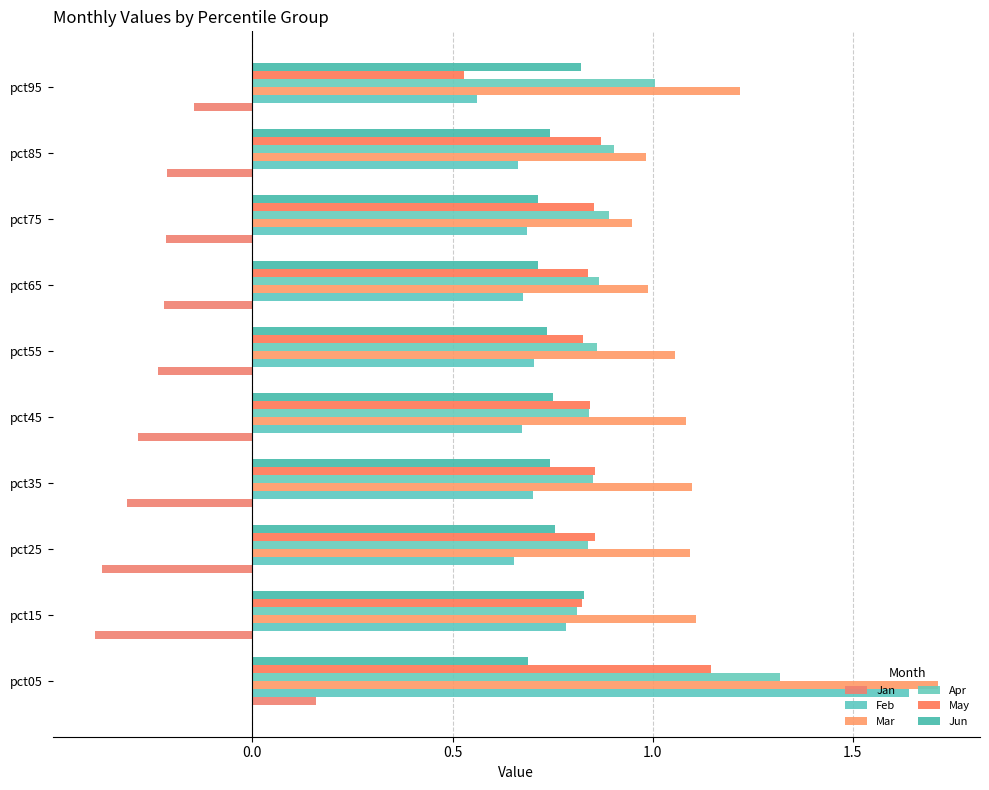

How many negative values does the Jan series have?

9